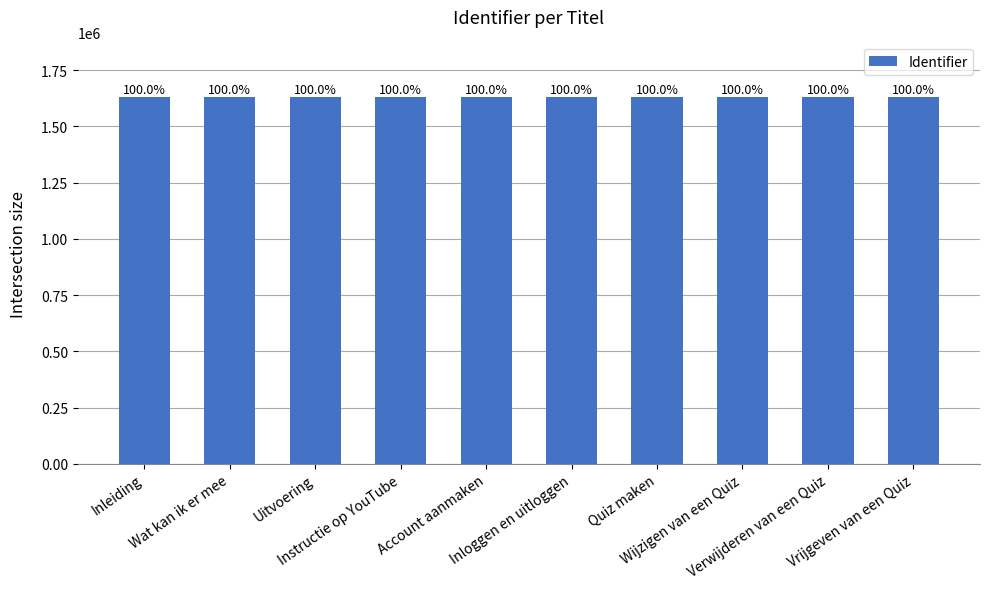

The value at Verwijderen van een Quiz is 1628750. True or false?

True